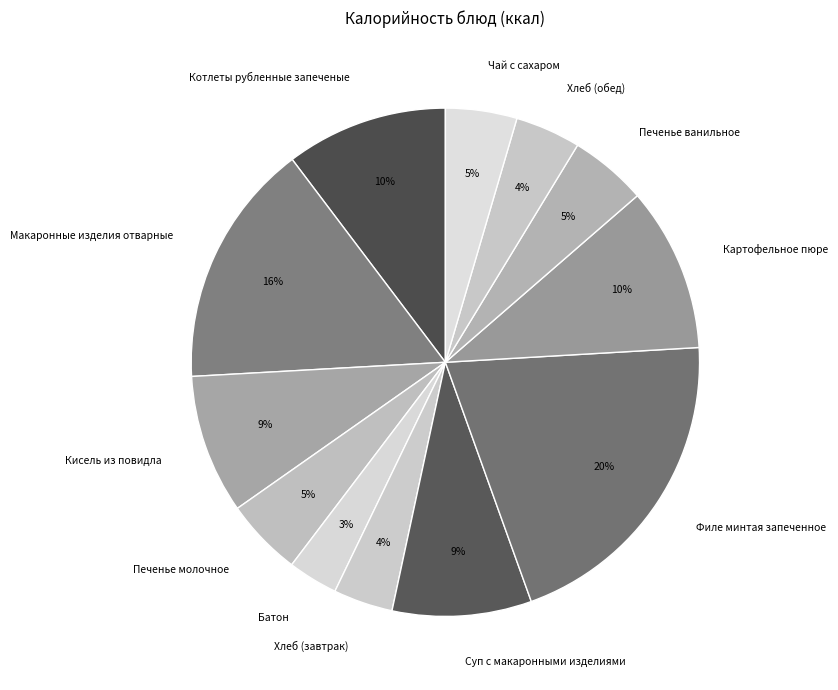

Between Печенье ванильное and Батон, which is larger?

Печенье ванильное